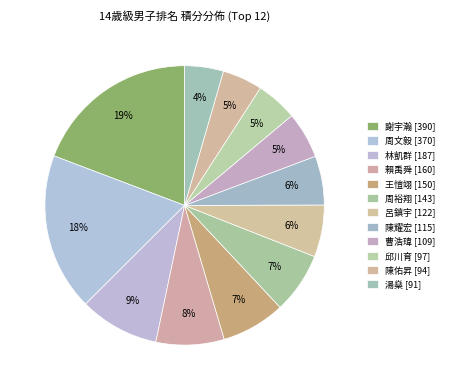

Which has a higher value, 林凱群 [187] or 賴禹舜 [160]?

林凱群 [187]